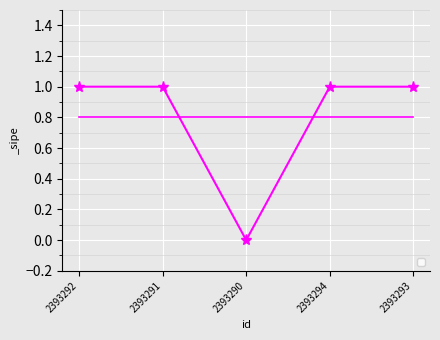

Between 2393292 and 2393290, which is larger?

2393292